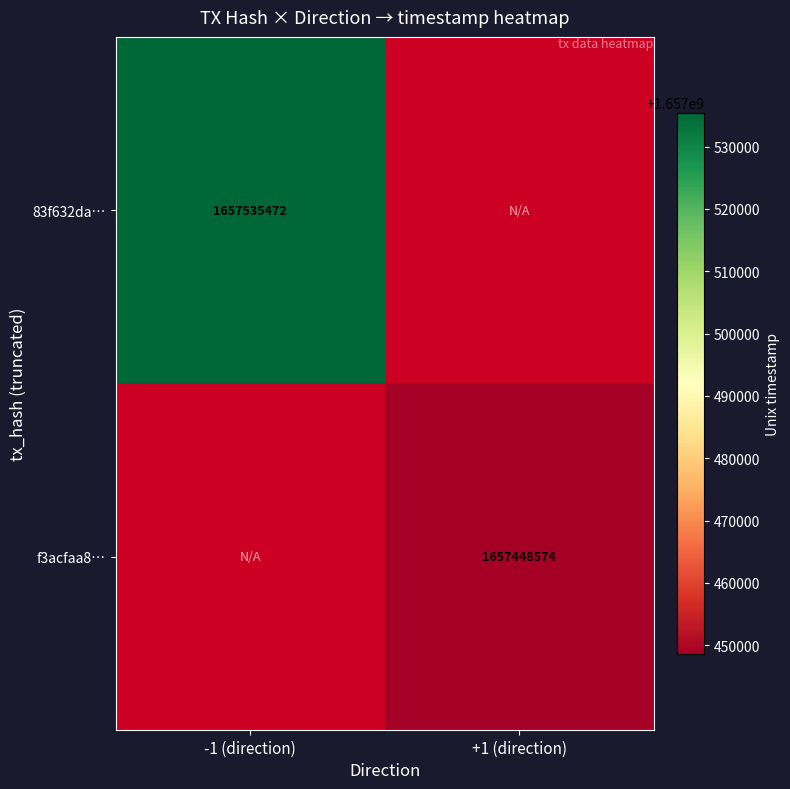

Is it true that 83f632da… equals 1657535472 at -1 (direction)?

True